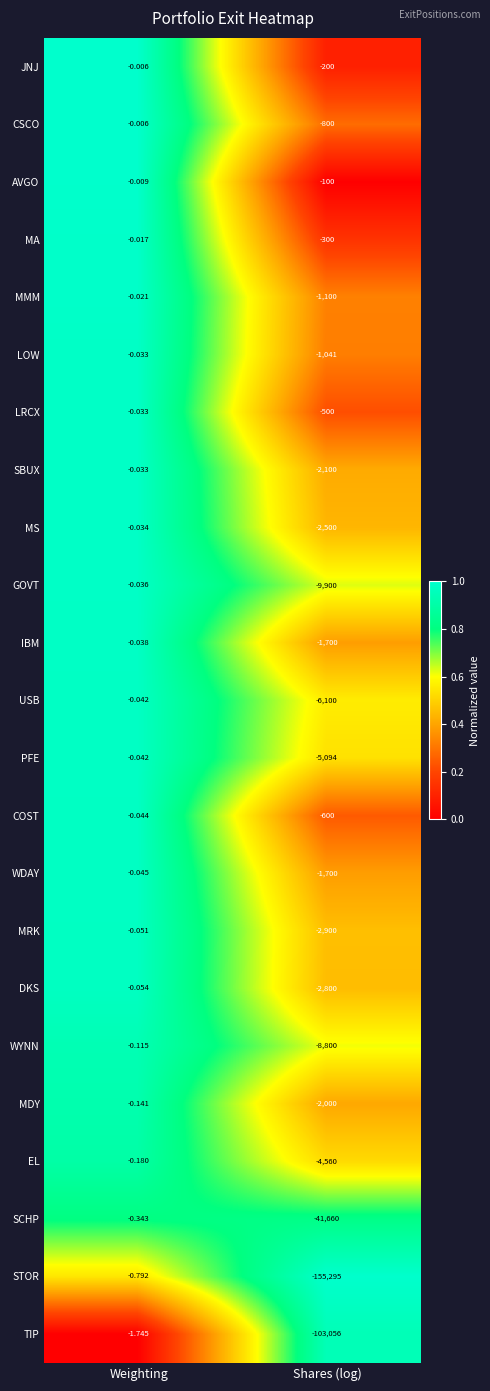

At which category is the sum across all series the highest?

Weighting